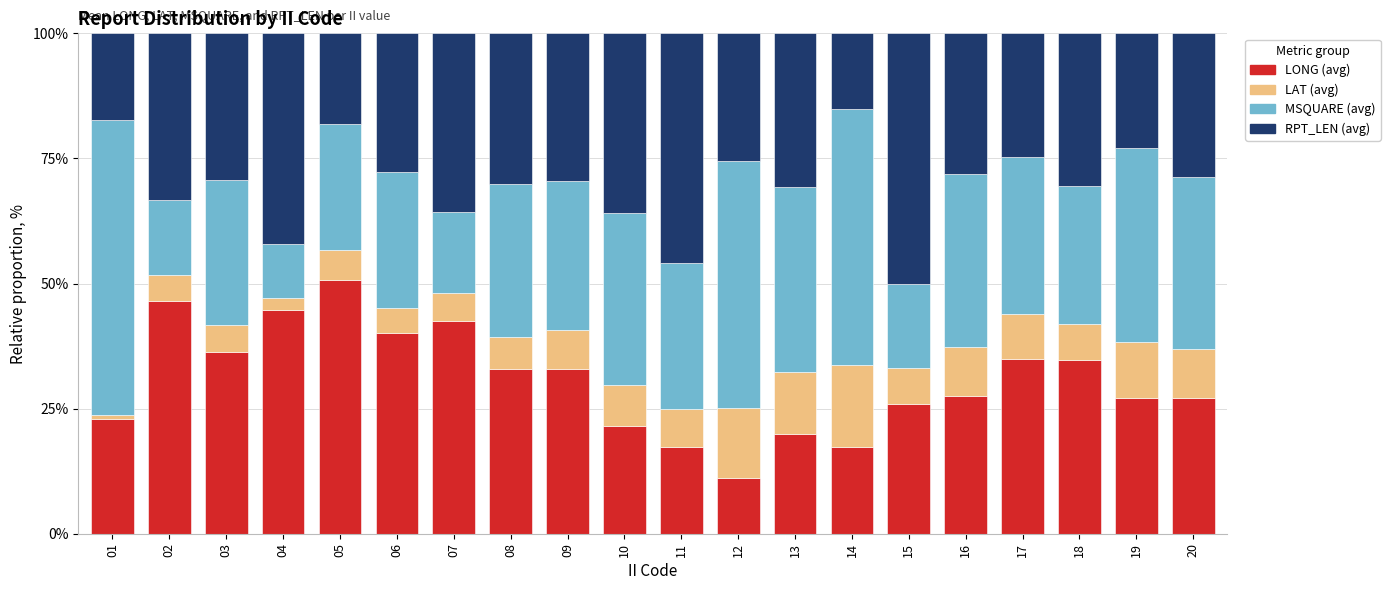

What is the sum of the LONG (avg) values at 16 and 17?

62.4